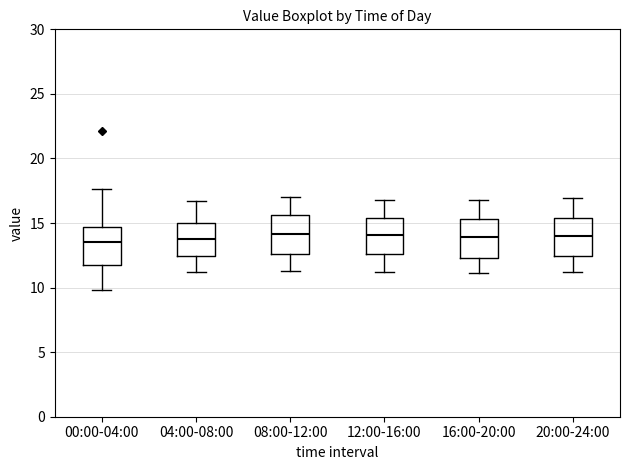

Reading left to right, transcribe this box plot: for each box, give where its median line is, the range the box spans, and where its two whiskers end, as read against the y-axis. The values are not printed on the chart, so give them approximately, as read against the axis.

00:00-04:00: median 13.5, box 12.0 to 14.5, whiskers 10.0 to 17.5
04:00-08:00: median 14.0, box 12.5 to 15.0, whiskers 11.0 to 16.5
08:00-12:00: median 14.0, box 12.5 to 15.5, whiskers 11.5 to 17.0
12:00-16:00: median 14.0, box 12.5 to 15.5, whiskers 11.0 to 17.0
16:00-20:00: median 14.0, box 12.5 to 15.5, whiskers 11.0 to 17.0
20:00-24:00: median 14.0, box 12.5 to 15.5, whiskers 11.0 to 17.0